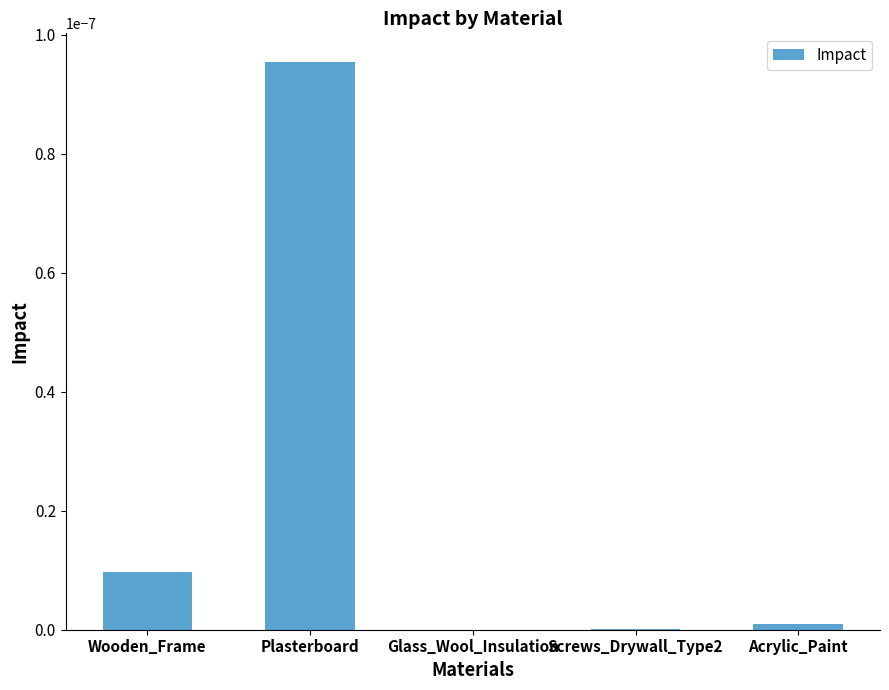

True or false: the data shows 0.0 at Plasterboard.

True